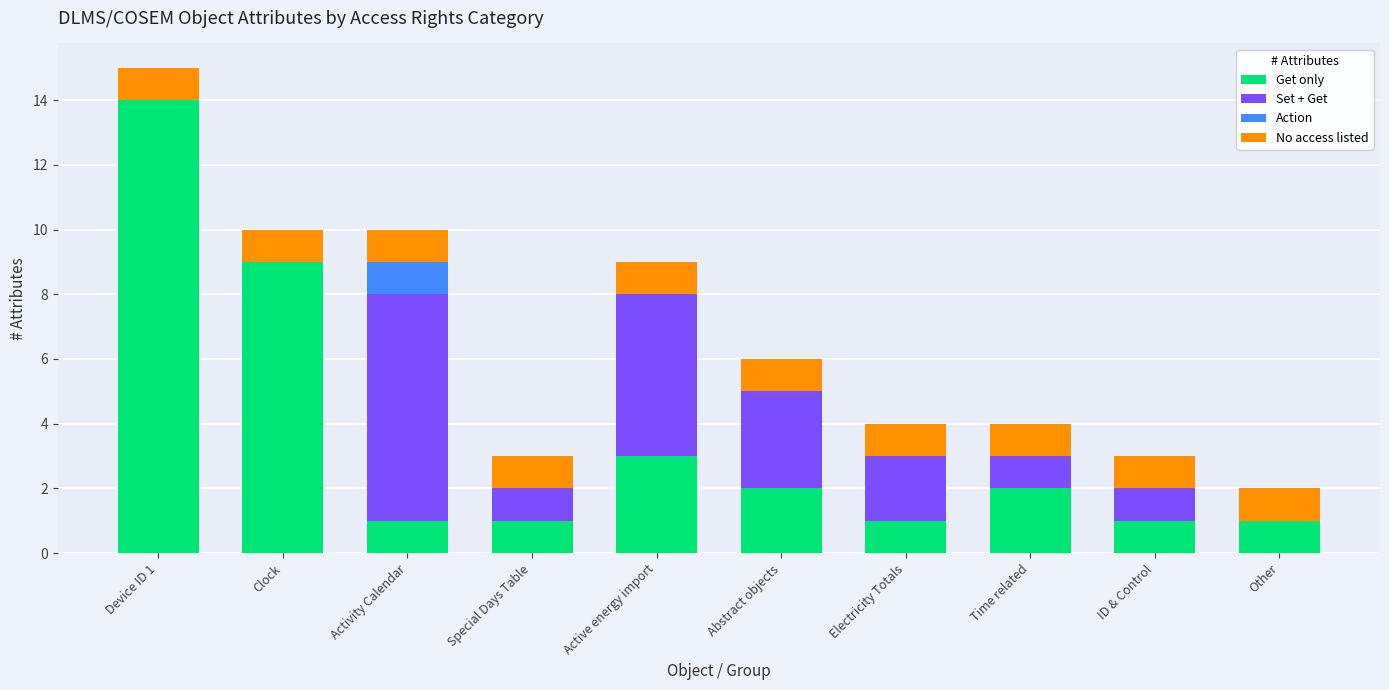

Are the bars horizontal?

No